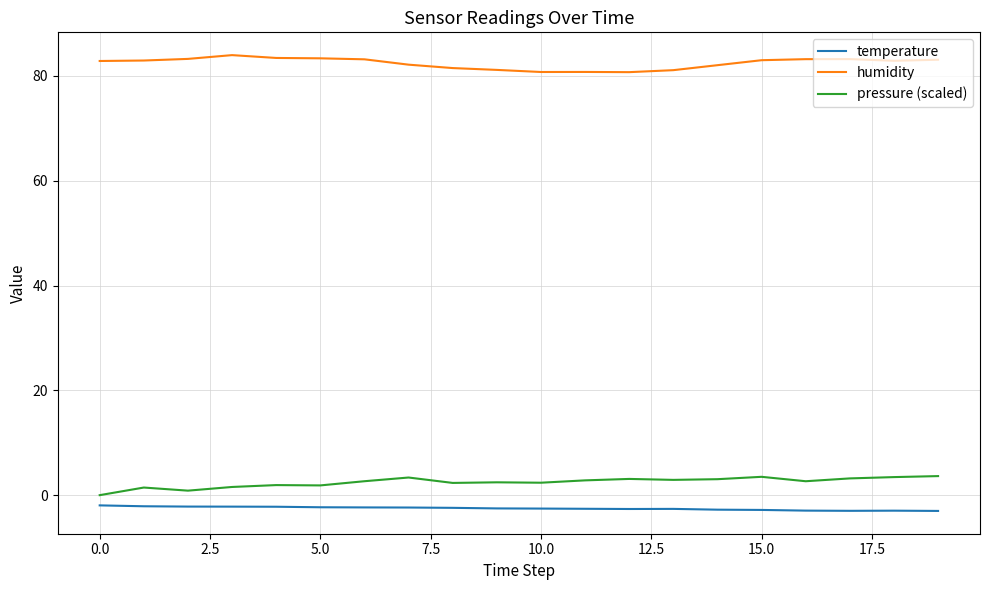

Which series has the largest total across all categories?

humidity